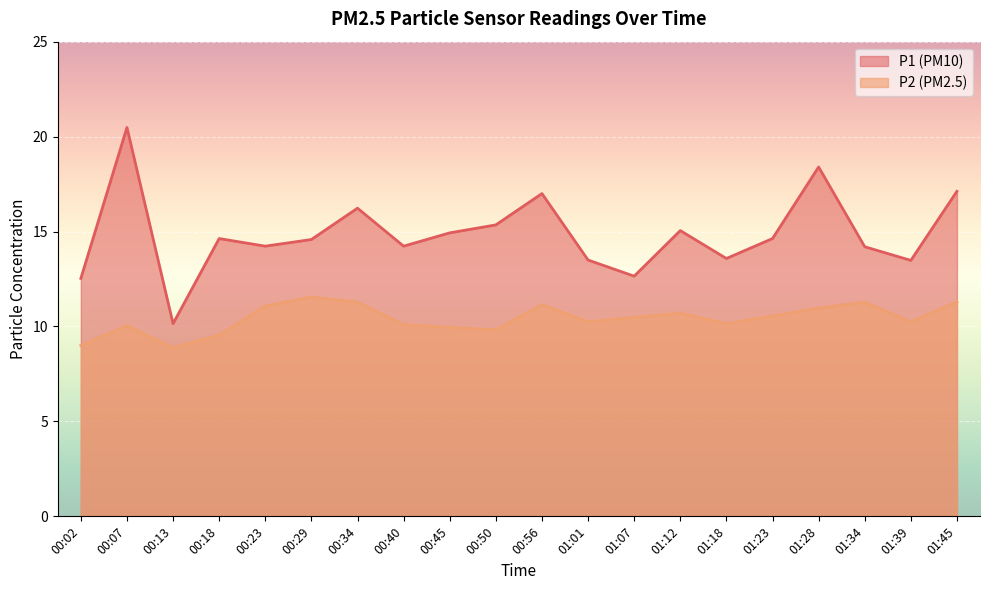

What is the label of the 1st point from the left?

00:02